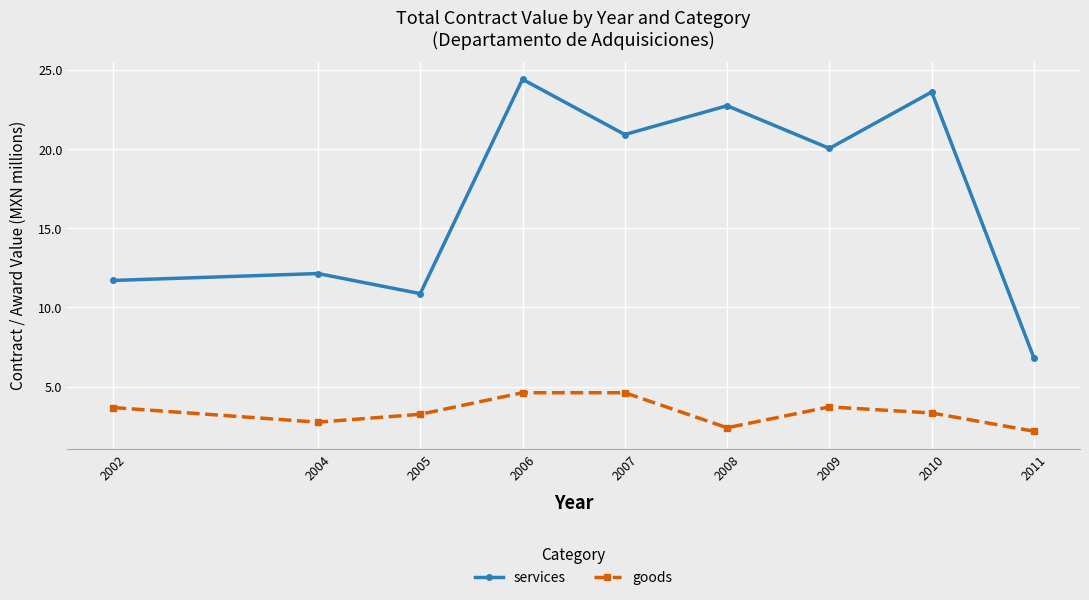

What is the difference between the maximum and minimum values in the goods series?

2.4